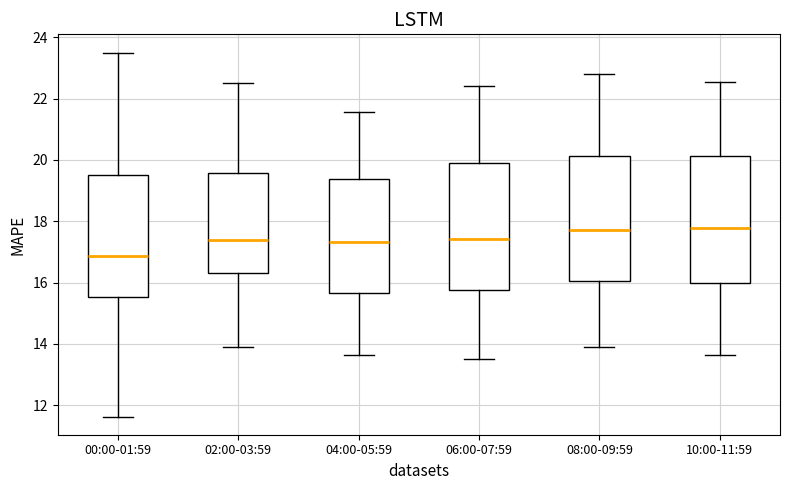

Reading left to right, transcribe this box plot: for each box, give where its median line is, the range the box spans, and where its two whiskers end, as read against the y-axis. The values are not printed on the chart, so give them approximately, as read against the axis.

00:00-01:59: median 16.8, box 15.6 to 19.4, whiskers 11.6 to 23.6
02:00-03:59: median 17.4, box 16.4 to 19.6, whiskers 14.0 to 22.6
04:00-05:59: median 17.4, box 15.6 to 19.4, whiskers 13.6 to 21.6
06:00-07:59: median 17.4, box 15.8 to 20.0, whiskers 13.6 to 22.4
08:00-09:59: median 17.8, box 16.0 to 20.2, whiskers 14.0 to 22.8
10:00-11:59: median 17.8, box 16.0 to 20.2, whiskers 13.6 to 22.6